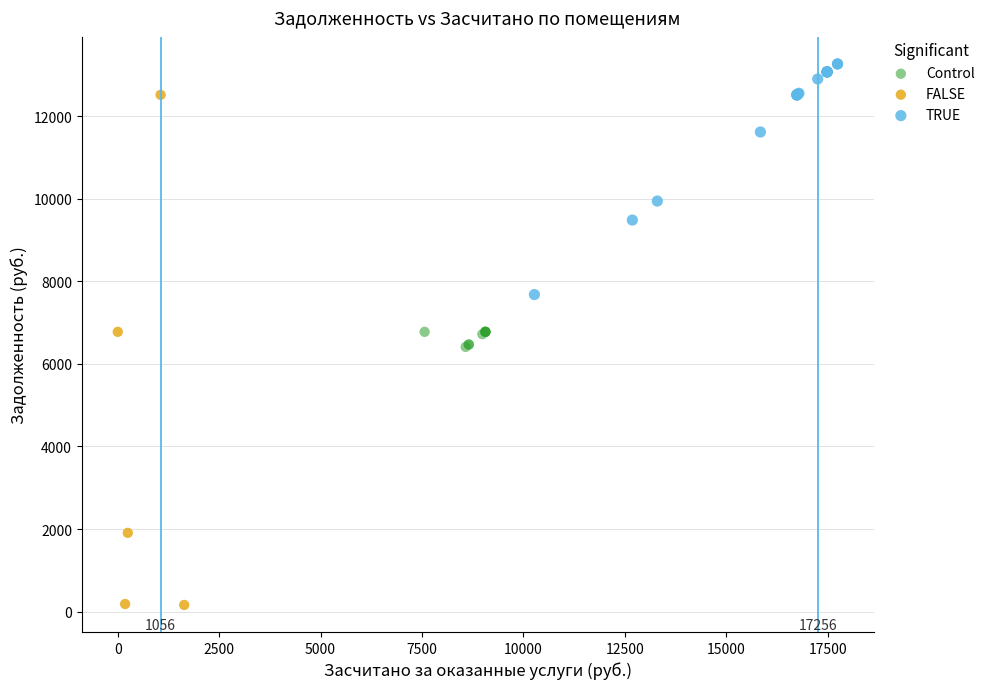

Which series reaches the maximum Y coordinate?

TRUE